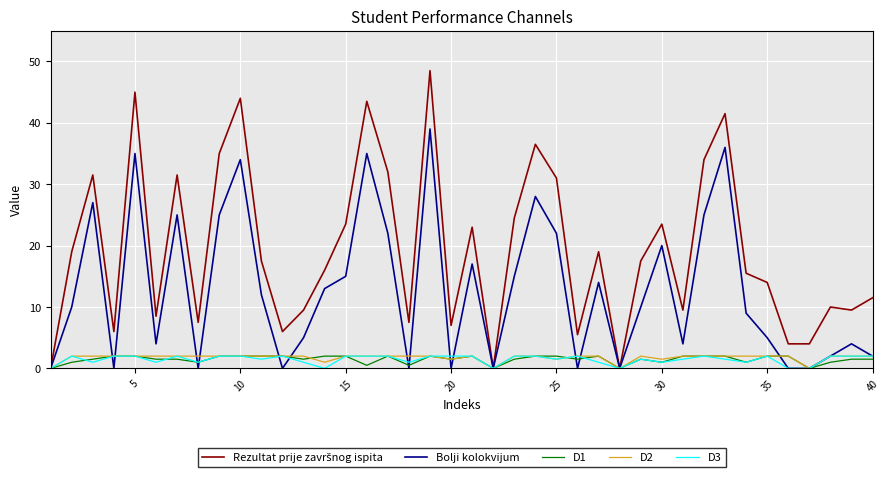

What is the maximum value shown in the chart?

48.5